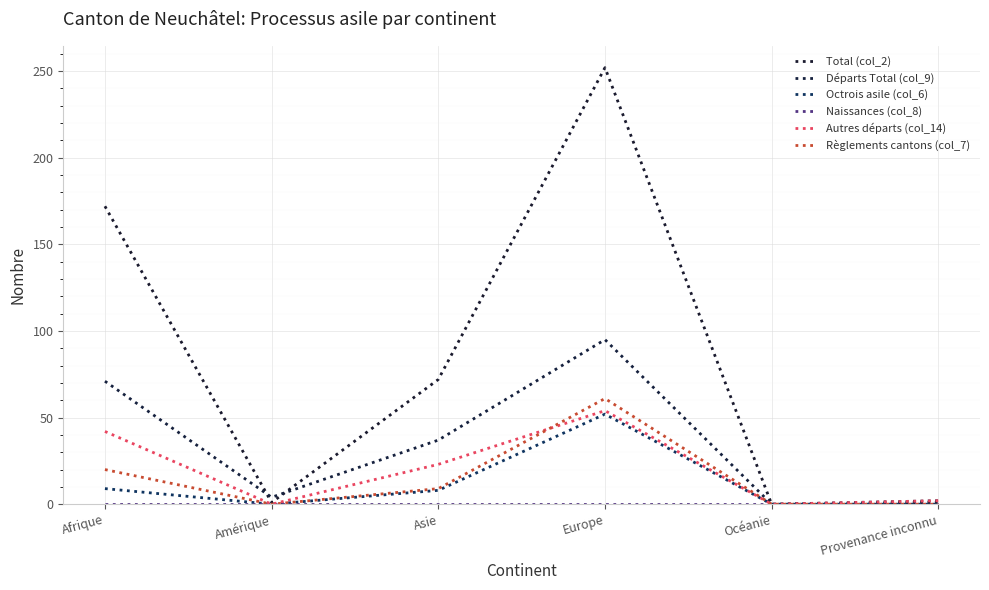

Where is Total (col_2) nearest to the value 126?

Afrique